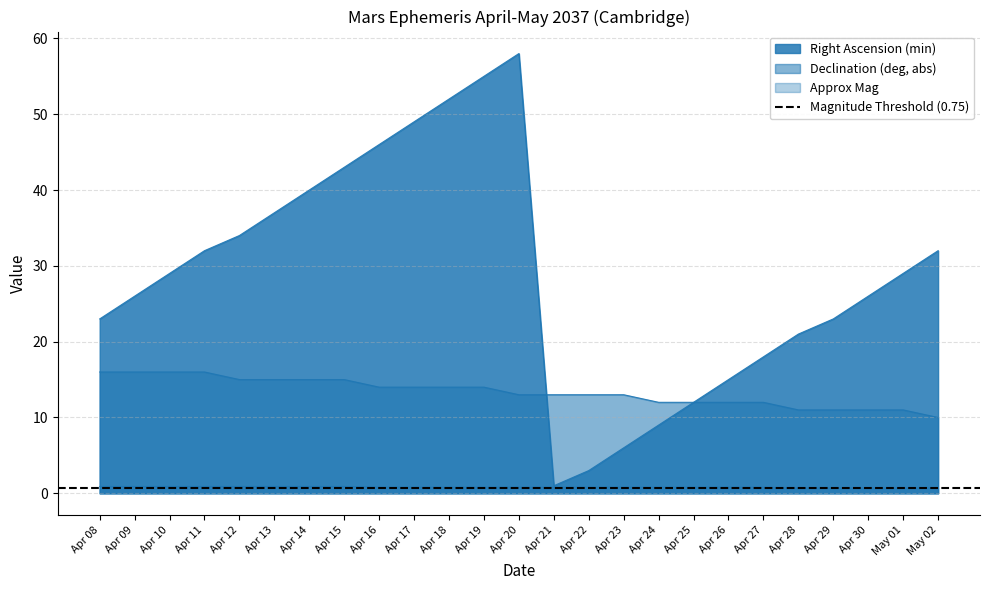

What is the sum of all Declination (deg, abs) values?

334.0